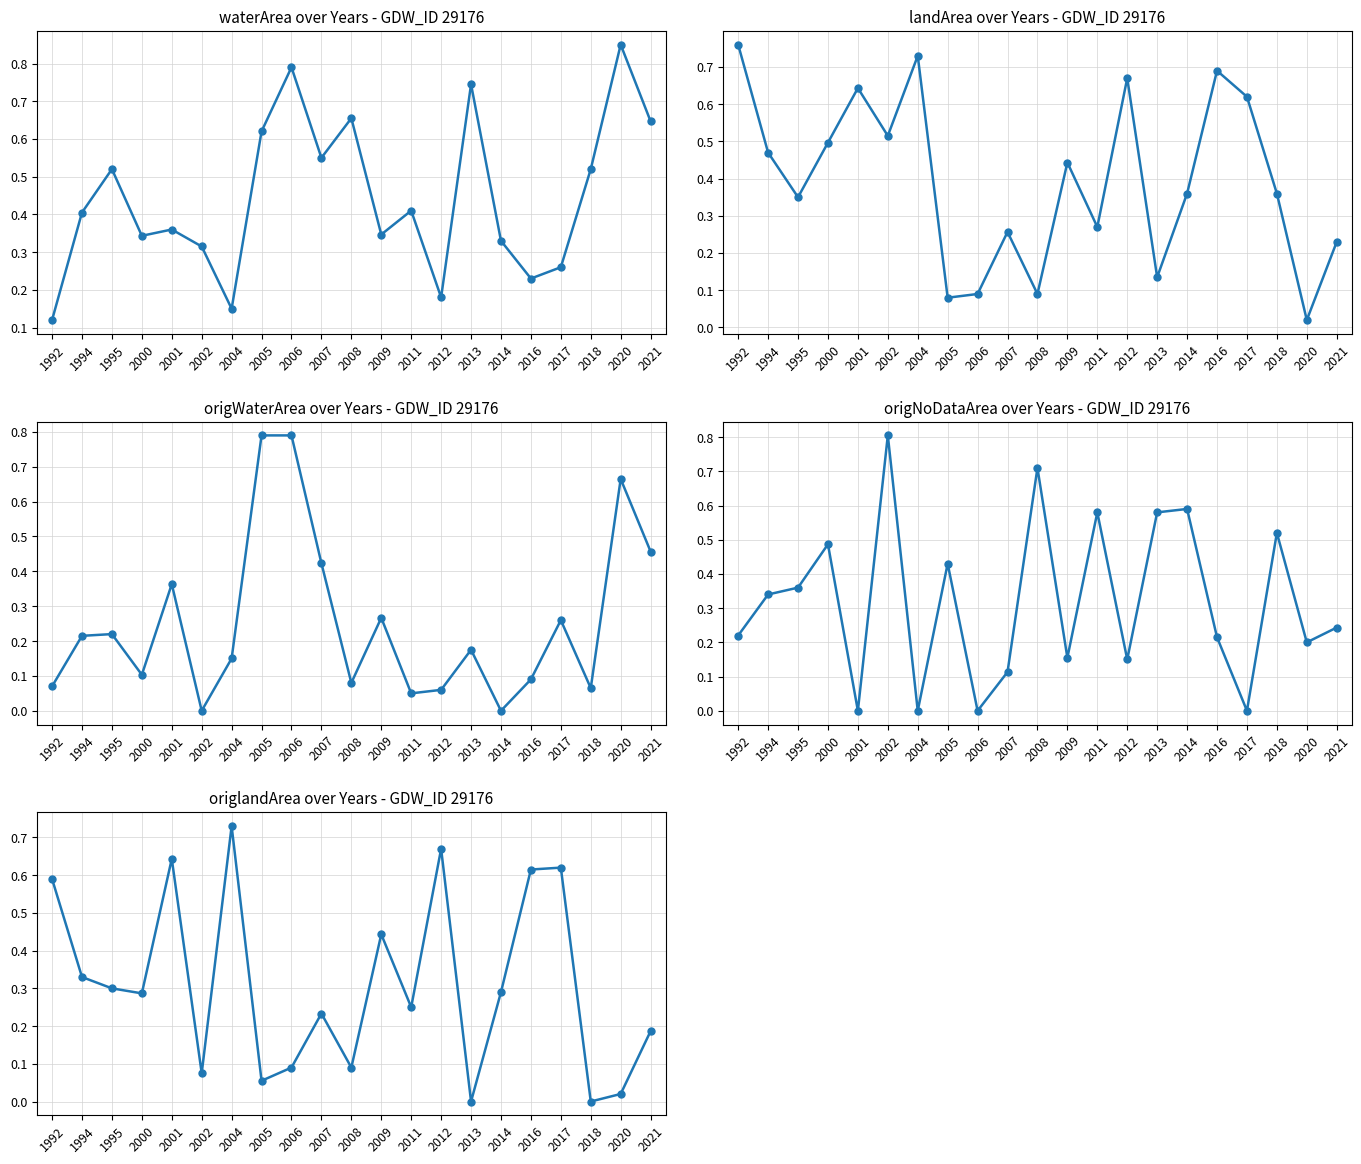

After their last crossing, which series has the higher values: waterArea or landArea?

waterArea